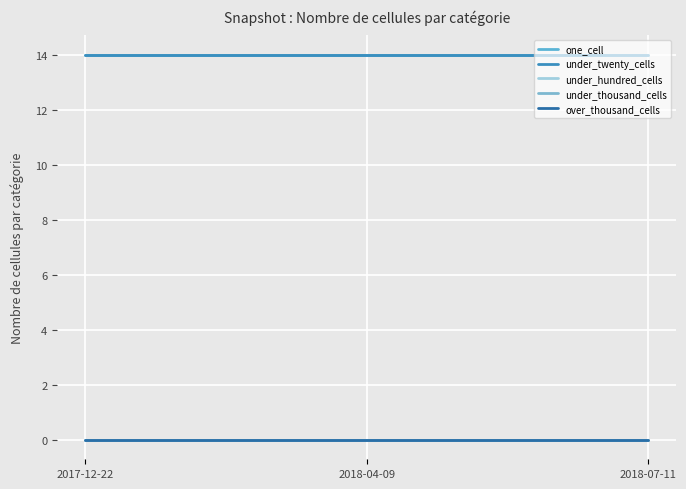

Does the chart display data point markers on the line(s)?

No